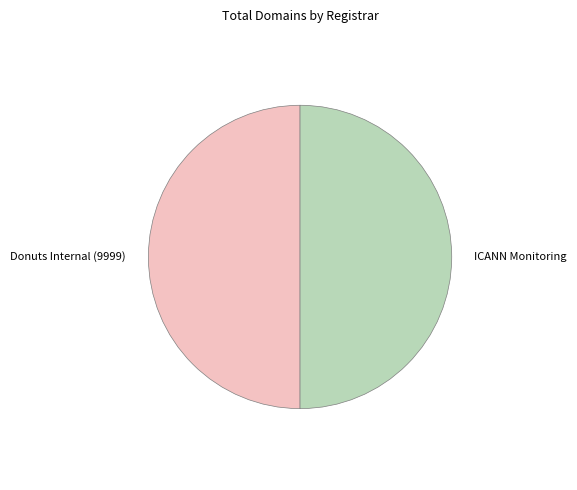

What is the ratio of the value at Donuts Internal (9999) to the value at ICANN Monitoring?

1.0